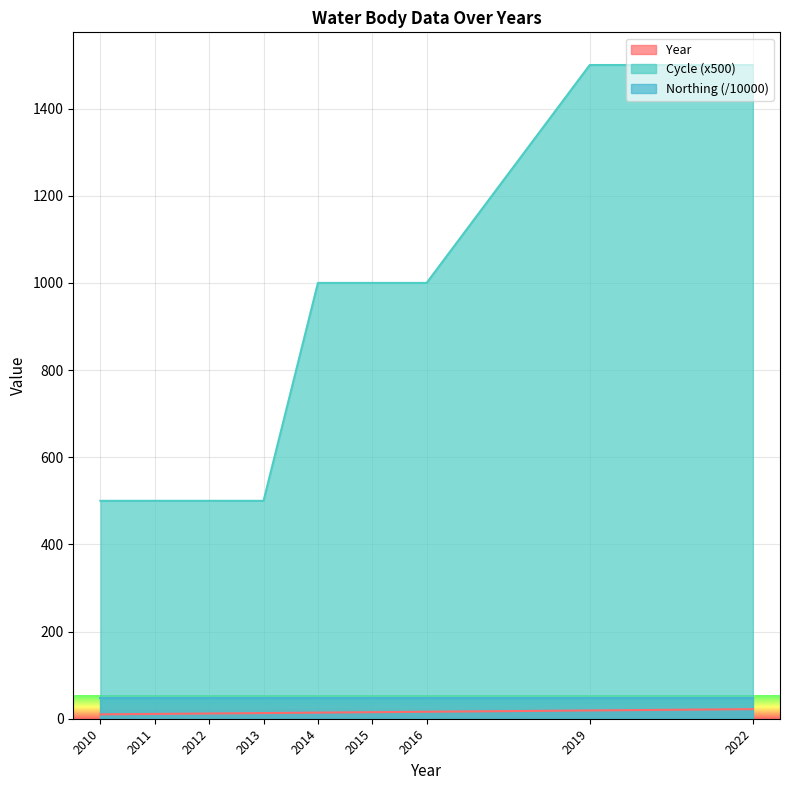

Rank the series by their maximum value, from highest to lowest.

Cycle (x500), Northing (/10000), Year